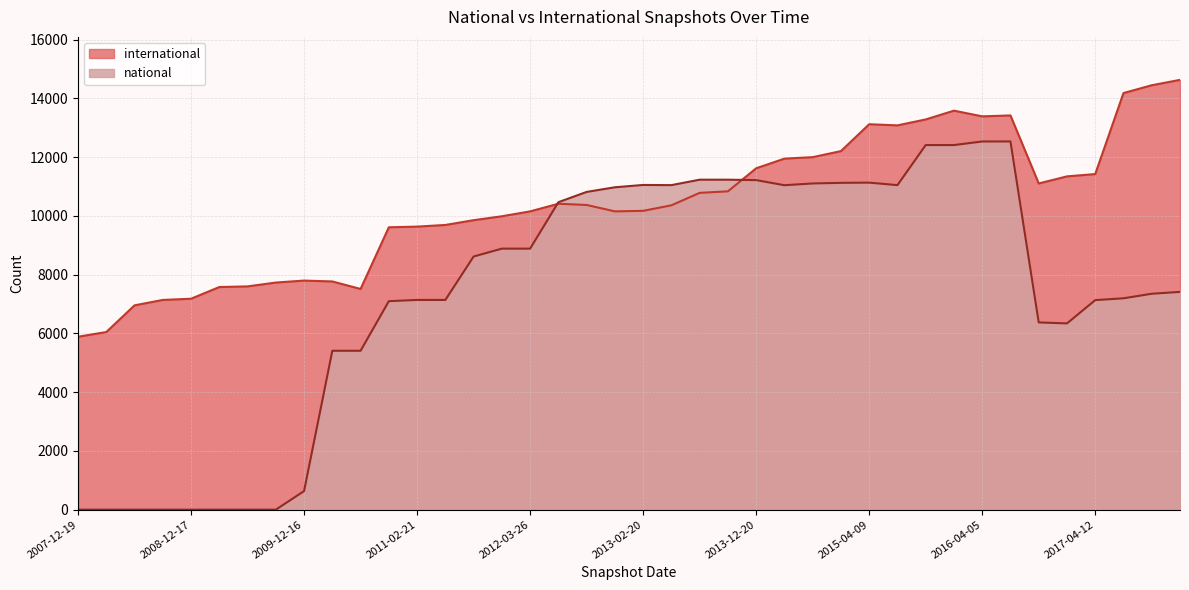

Does the chart display data point markers on the line(s)?

No